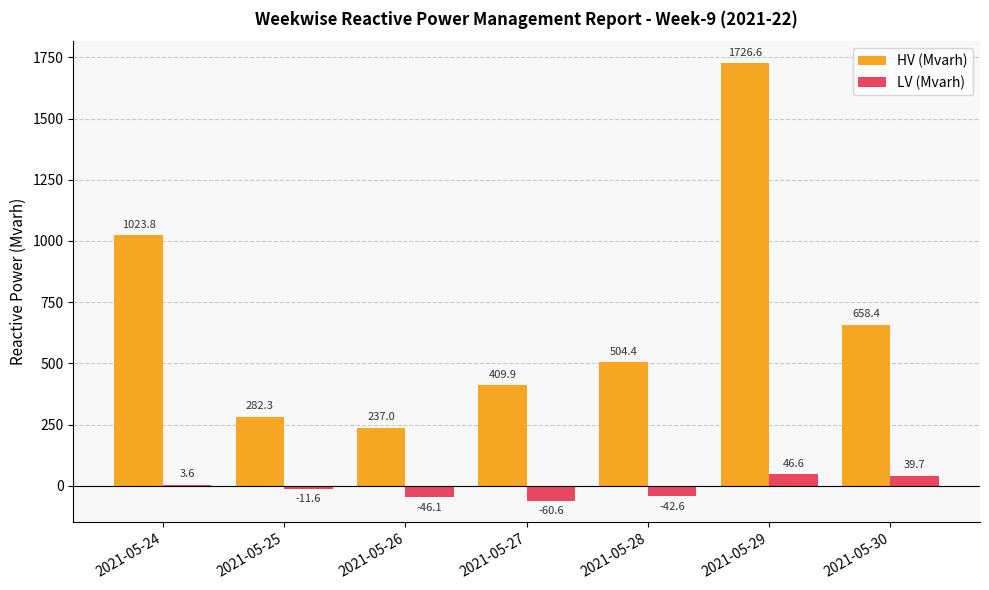

How many groups of bars are there?

7